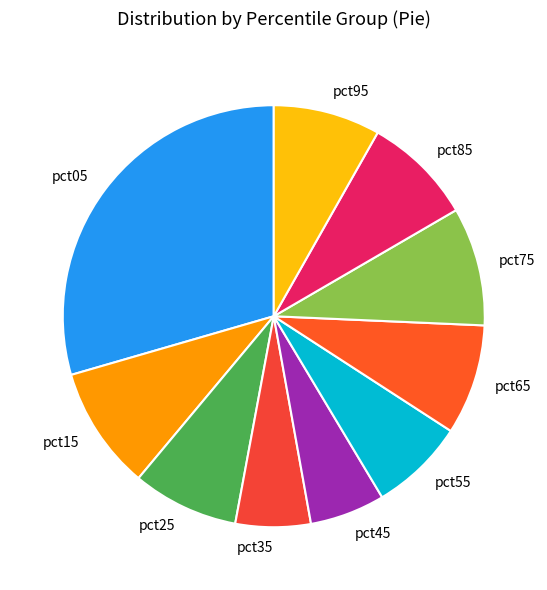

Which category has the biggest portion of the pie?

pct05